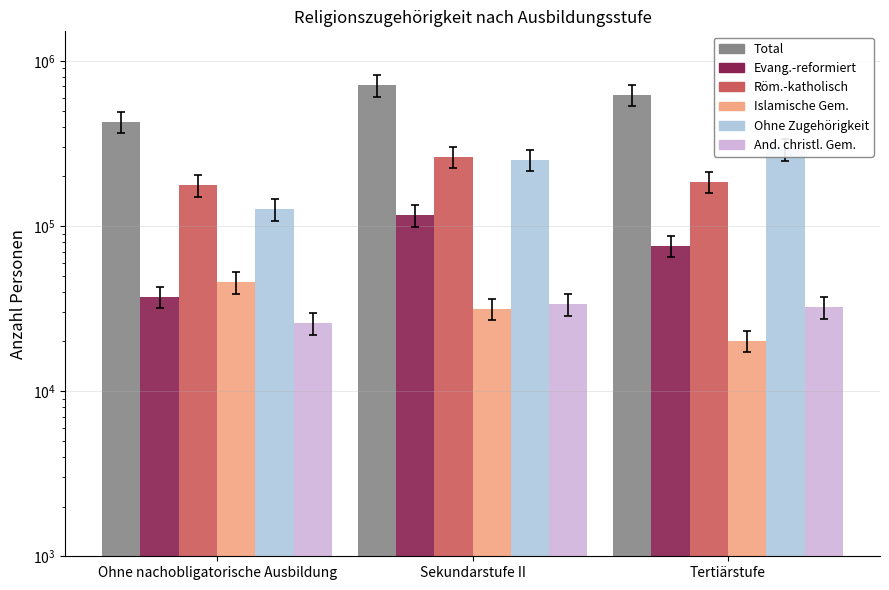

How many data points in Total are less than 625409?

1